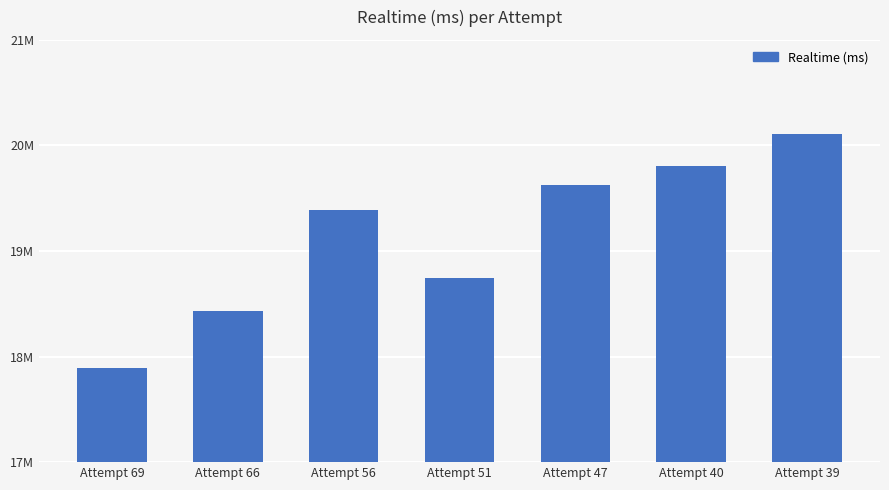

What is the sum of the values at Attempt 56 and Attempt 40?

39190923